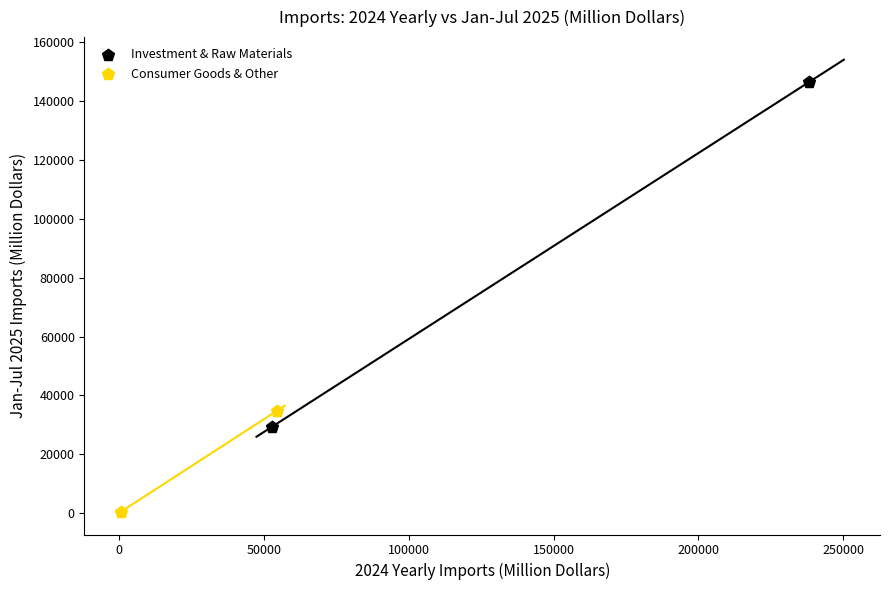

Which series reaches the minimum Y coordinate?

Consumer Goods & Other